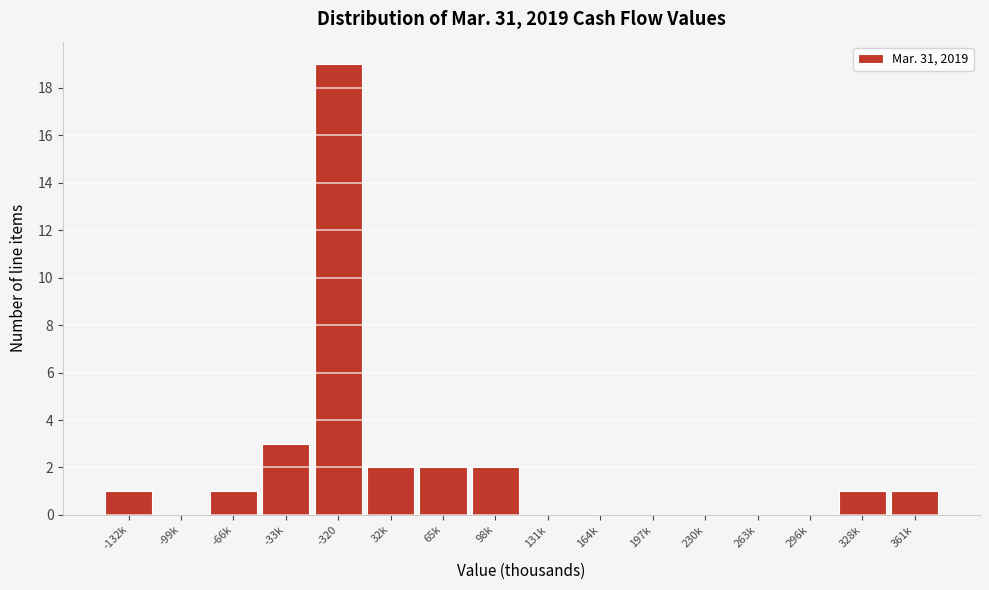

Reading left to right, what are all the values shown in this chart?

-132k=1	-99k=0	-66k=1	-33k=3	-320=19	32k=2	65k=2	98k=2	131k=0	164k=0	197k=0	230k=0	263k=0	296k=0	328k=1	361k=1